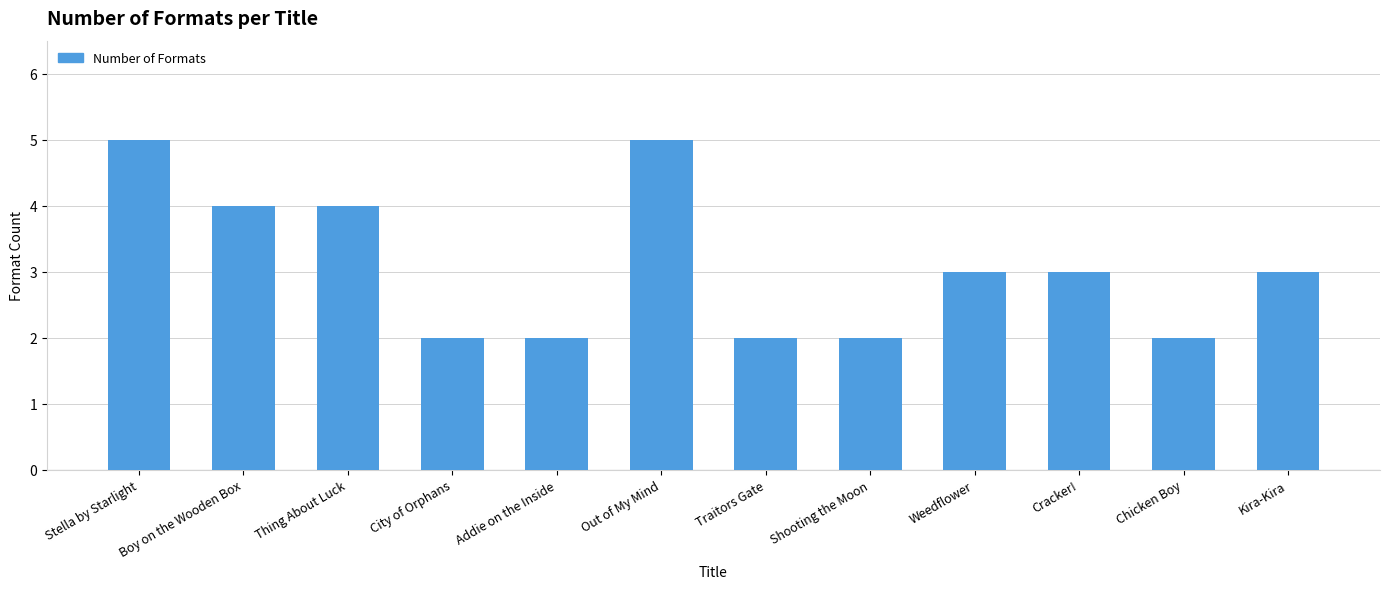

What is the difference between the maximum and minimum values?

3